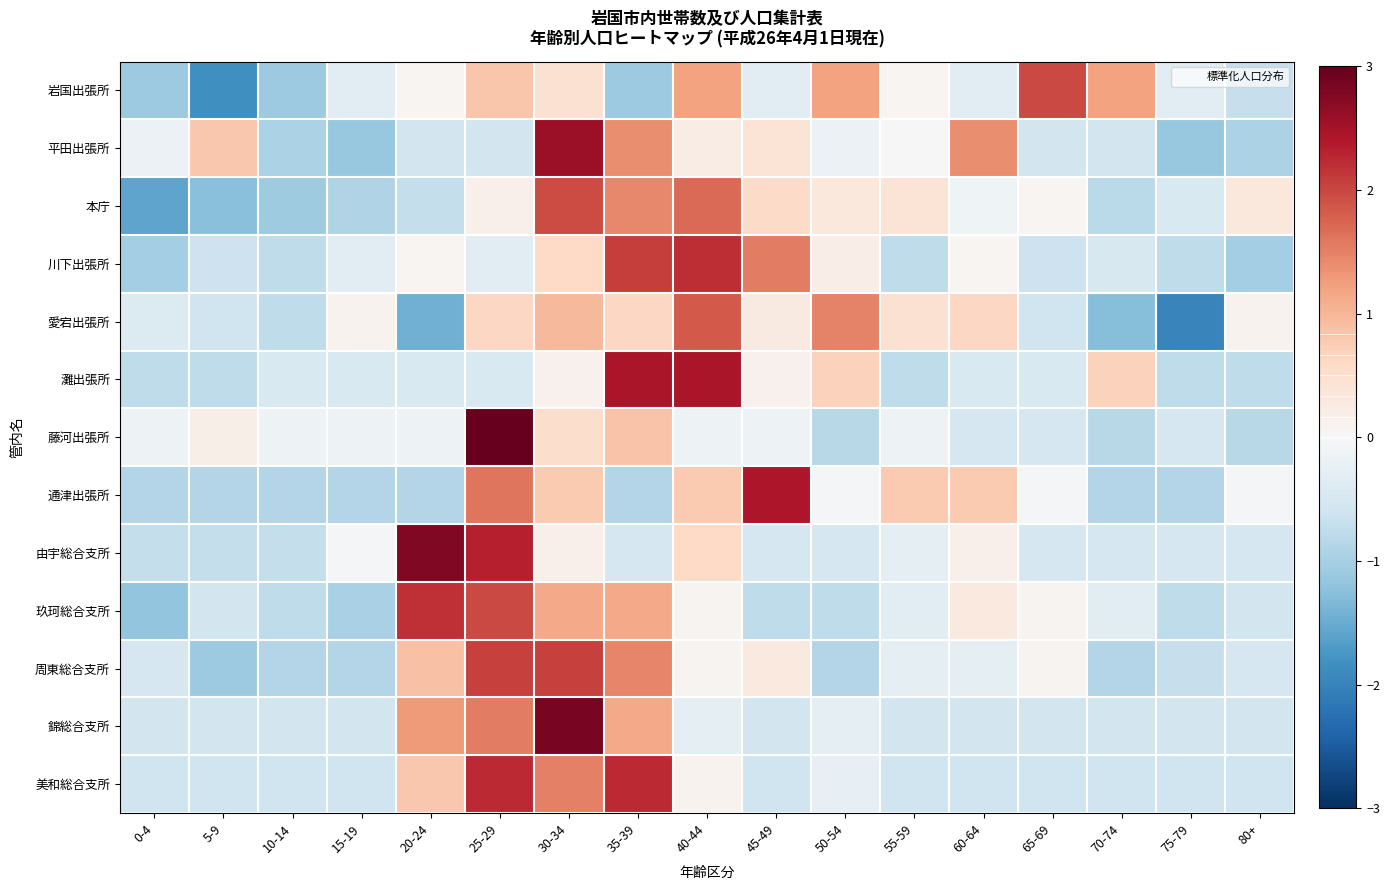

Reading left to right, what are all the values shown in this chart?

岩国出張所: 0-4=-1.1	5-9=-1.8	10-14=-1.1	15-19=-0.3	20-24=0.1	25-29=0.8	30-34=0.4	35-39=-1.1	40-44=1.2	45-49=-0.3	50-54=1.2	55-59=0.1	60-64=-0.3	65-69=2.0	70-74=1.2	75-79=-0.3	80+=-0.7
平田出張所: 0-4=-0.2	5-9=0.8	10-14=-1.0	15-19=-1.1	20-24=-0.6	25-29=-0.6	30-34=2.6	35-39=1.4	40-44=0.2	45-49=0.4	50-54=-0.2	55-59=0.0	60-64=1.4	65-69=-0.6	70-74=-0.6	75-79=-1.1	80+=-1.0
本庁: 0-4=-1.6	5-9=-1.2	10-14=-1.1	15-19=-0.9	20-24=-0.7	25-29=0.1	30-34=2.0	35-39=1.4	40-44=1.7	45-49=0.6	50-54=0.3	55-59=0.4	60-64=-0.1	65-69=0.1	70-74=-0.8	75-79=-0.5	80+=0.3
川下出張所: 0-4=-1.0	5-9=-0.6	10-14=-0.8	15-19=-0.3	20-24=0.1	25-29=-0.3	30-34=0.6	35-39=2.1	40-44=2.2	45-49=1.5	50-54=0.2	55-59=-0.8	60-64=0.1	65-69=-0.6	70-74=-0.5	75-79=-0.8	80+=-1.0
愛宕出張所: 0-4=-0.4	5-9=-0.6	10-14=-0.8	15-19=0.1	20-24=-1.5	25-29=0.6	30-34=1.0	35-39=0.6	40-44=1.8	45-49=0.3	50-54=1.5	55-59=0.4	60-64=0.6	65-69=-0.6	70-74=-1.3	75-79=-2.0	80+=0.1
灘出張所: 0-4=-0.8	5-9=-0.8	10-14=-0.5	15-19=-0.5	20-24=-0.5	25-29=-0.5	30-34=0.1	35-39=2.4	40-44=2.4	45-49=0.1	50-54=0.7	55-59=-0.8	60-64=-0.5	65-69=-0.5	70-74=0.7	75-79=-0.8	80+=-0.8
藤河出張所: 0-4=-0.2	5-9=0.2	10-14=-0.2	15-19=-0.2	20-24=-0.2	25-29=3.6	30-34=0.5	35-39=0.9	40-44=-0.2	45-49=-0.2	50-54=-0.8	55-59=-0.2	60-64=-0.5	65-69=-0.5	70-74=-0.8	75-79=-0.5	80+=-0.8
通津出張所: 0-4=-0.9	5-9=-0.9	10-14=-0.9	15-19=-0.9	20-24=-0.9	25-29=1.6	30-34=0.8	35-39=-0.9	40-44=0.8	45-49=2.4	50-54=-0.0	55-59=0.8	60-64=0.8	65-69=-0.0	70-74=-0.9	75-79=-0.9	80+=-0.0
由宇総合支所: 0-4=-0.7	5-9=-0.7	10-14=-0.7	15-19=-0.1	20-24=2.8	25-29=2.3	30-34=0.2	35-39=-0.5	40-44=0.6	45-49=-0.5	50-54=-0.5	55-59=-0.3	60-64=0.2	65-69=-0.5	70-74=-0.5	75-79=-0.5	80+=-0.5
玖珂総合支所: 0-4=-1.2	5-9=-0.5	10-14=-0.8	15-19=-1.0	20-24=2.2	25-29=2.0	30-34=1.1	35-39=1.1	40-44=0.1	45-49=-0.8	50-54=-0.8	55-59=-0.3	60-64=0.3	65-69=0.1	70-74=-0.3	75-79=-0.8	80+=-0.5
周東総合支所: 0-4=-0.5	5-9=-1.1	10-14=-0.9	15-19=-0.9	20-24=0.9	25-29=2.1	30-34=2.1	35-39=1.5	40-44=0.1	45-49=0.3	50-54=-0.9	55-59=-0.3	60-64=-0.3	65-69=0.1	70-74=-0.9	75-79=-0.7	80+=-0.5
錦総合支所: 0-4=-0.6	5-9=-0.6	10-14=-0.6	15-19=-0.6	20-24=1.3	25-29=1.5	30-34=2.8	35-39=1.1	40-44=-0.3	45-49=-0.6	50-54=-0.3	55-59=-0.6	60-64=-0.6	65-69=-0.6	70-74=-0.6	75-79=-0.6	80+=-0.6
美和総合支所: 0-4=-0.6	5-9=-0.6	10-14=-0.6	15-19=-0.6	20-24=0.8	25-29=2.2	30-34=1.5	35-39=2.2	40-44=0.1	45-49=-0.6	50-54=-0.2	55-59=-0.6	60-64=-0.6	65-69=-0.6	70-74=-0.6	75-79=-0.6	80+=-0.6